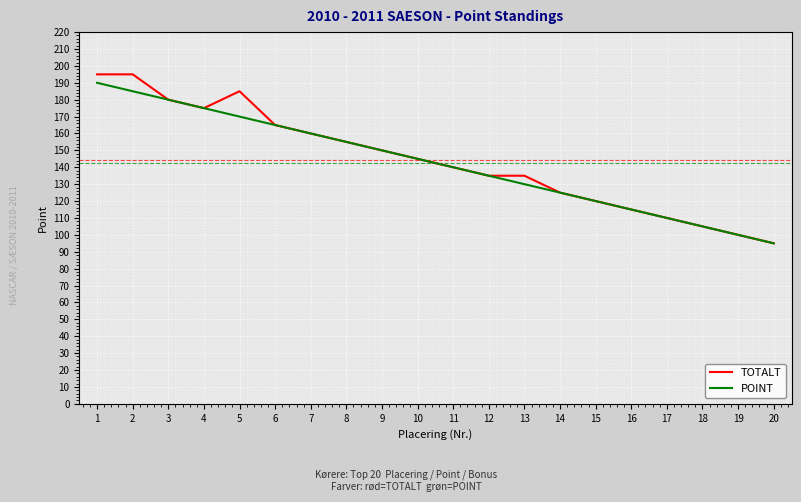

True or false: POINT has more than 2 interior local peaks.

False